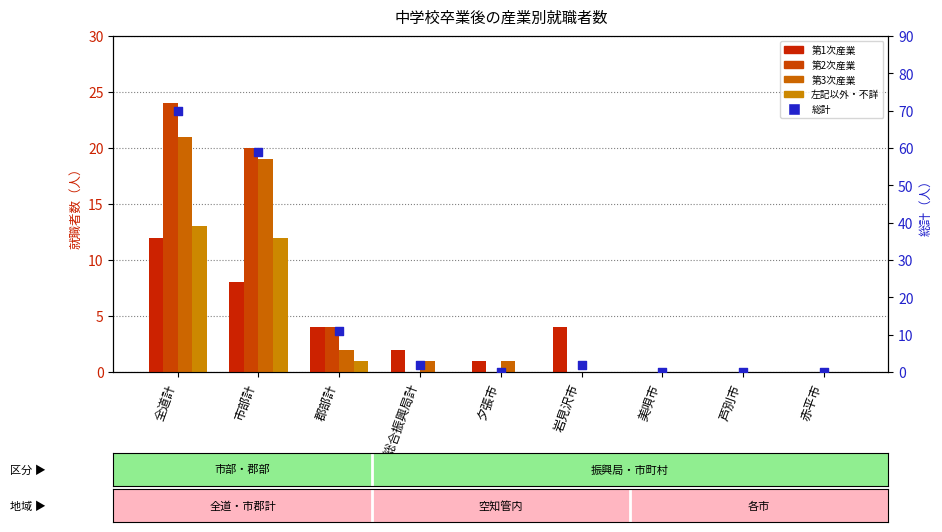

Which series contains the lowest Y value?

第1次産業